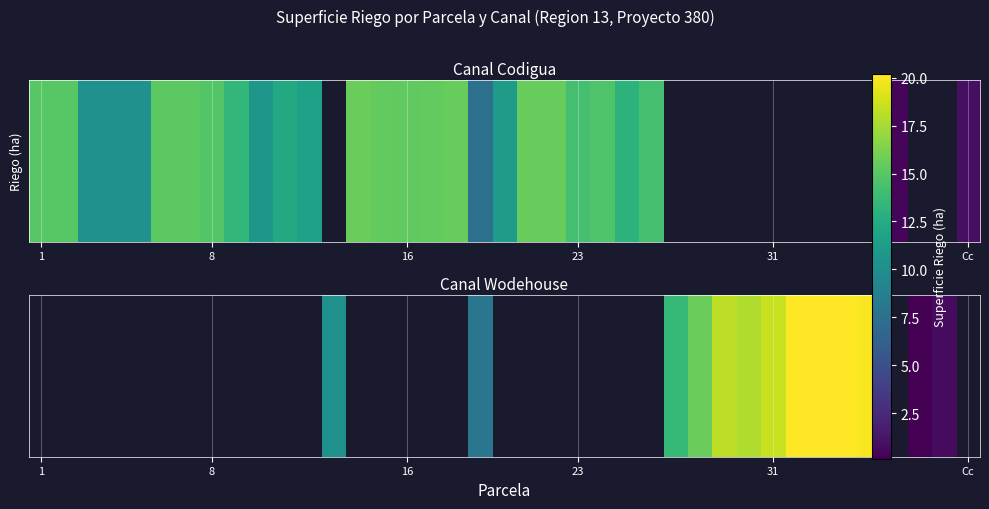

Is it true that the value at 34 is 20.0?

True